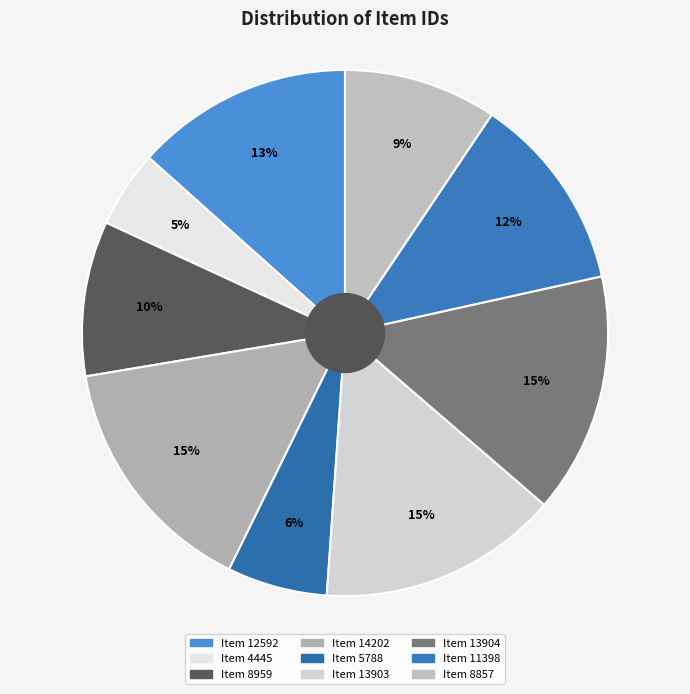

What is the largest slice in the pie chart?

Item 14202